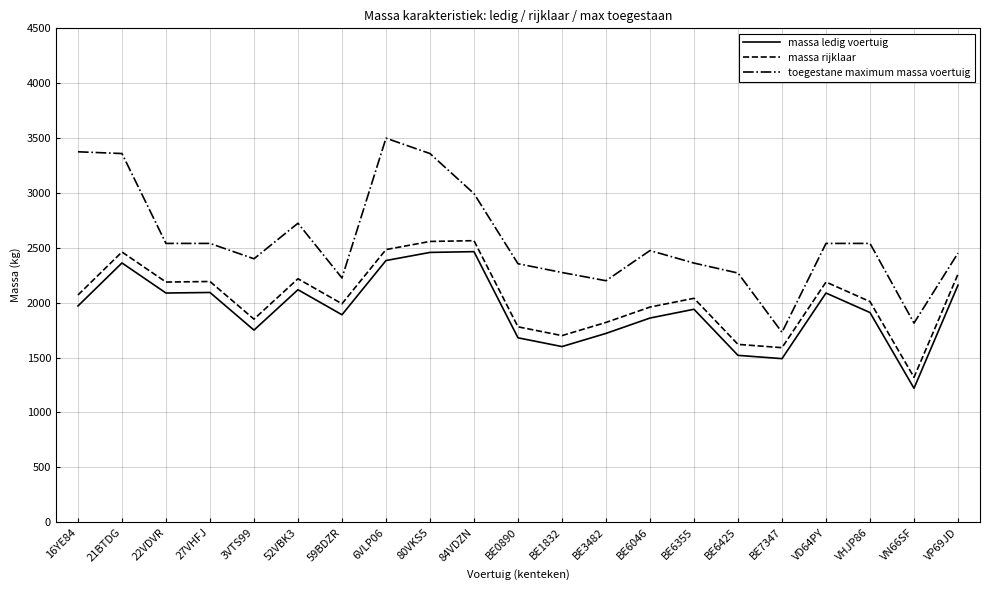

What is the minimum value shown in the chart?

1220